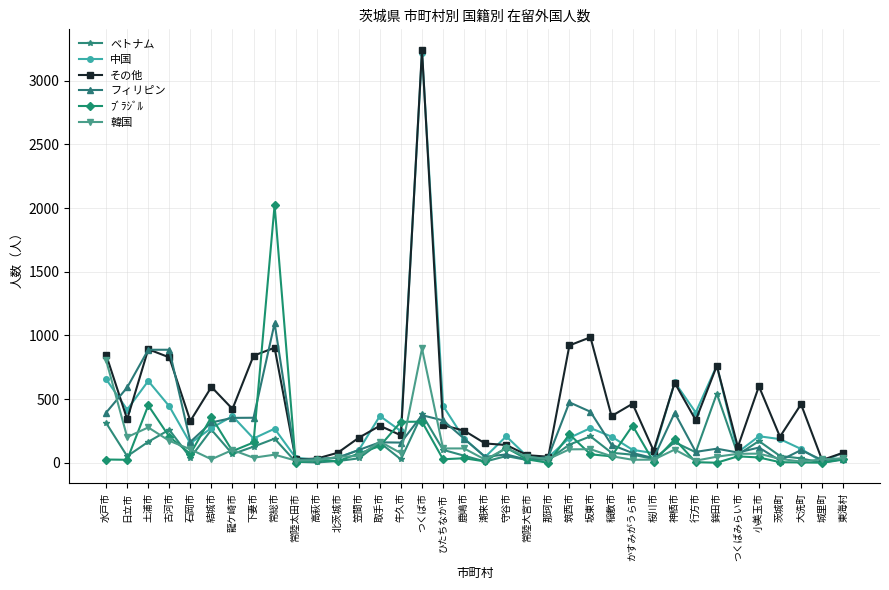

What is the value of the 韓国 point at the 23rd from the left?

106